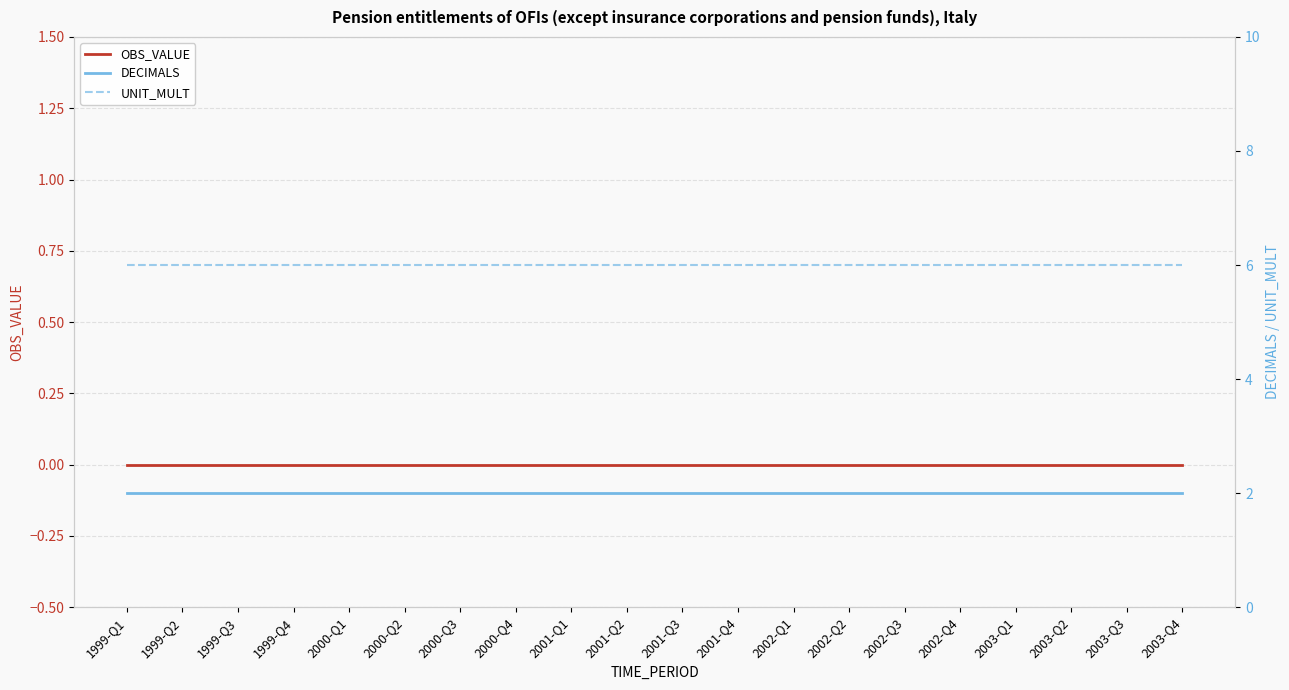

The value of UNIT_MULT at 2001-Q1 is 4. True or false?

False